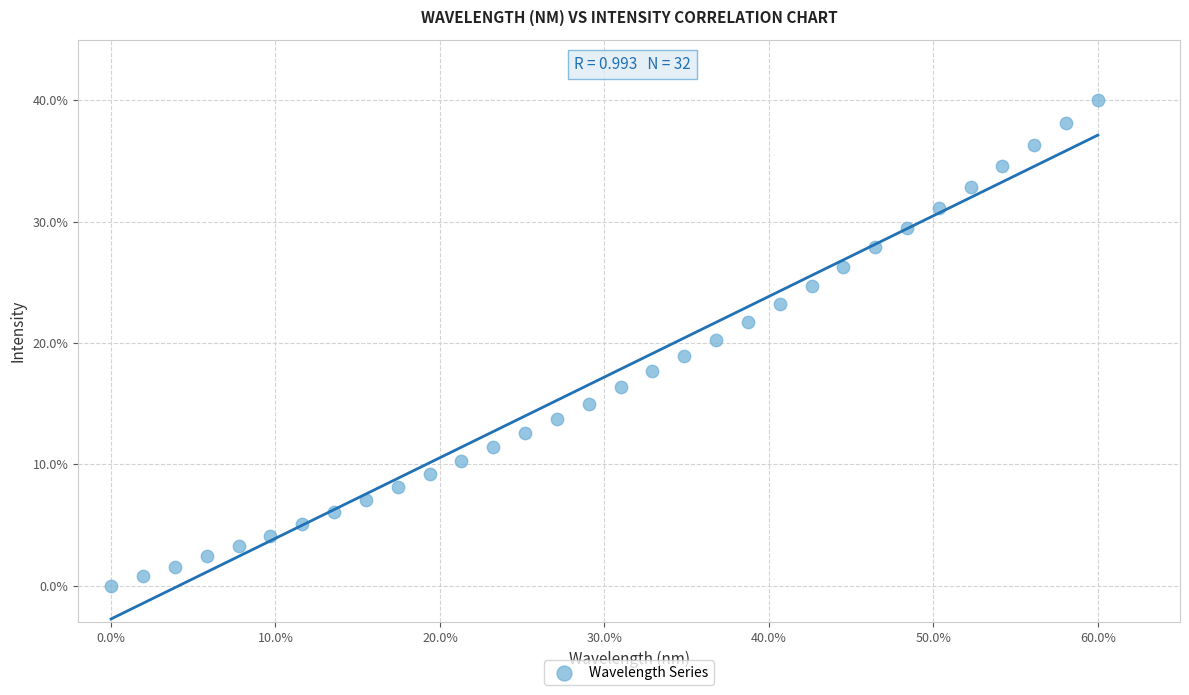

What is the range of Y values (max minus min)?

40.0